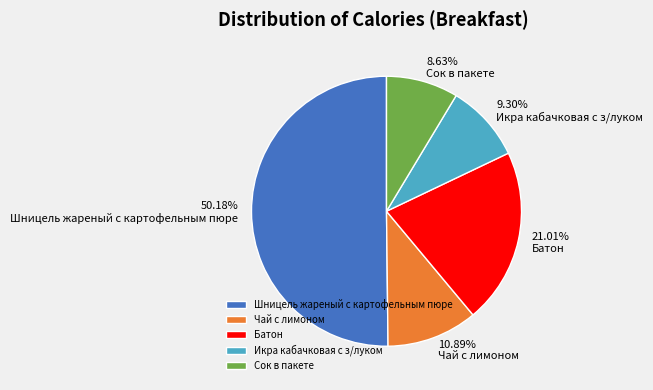

To the nearest percent, what portion does Сок в пакете represent?

9%